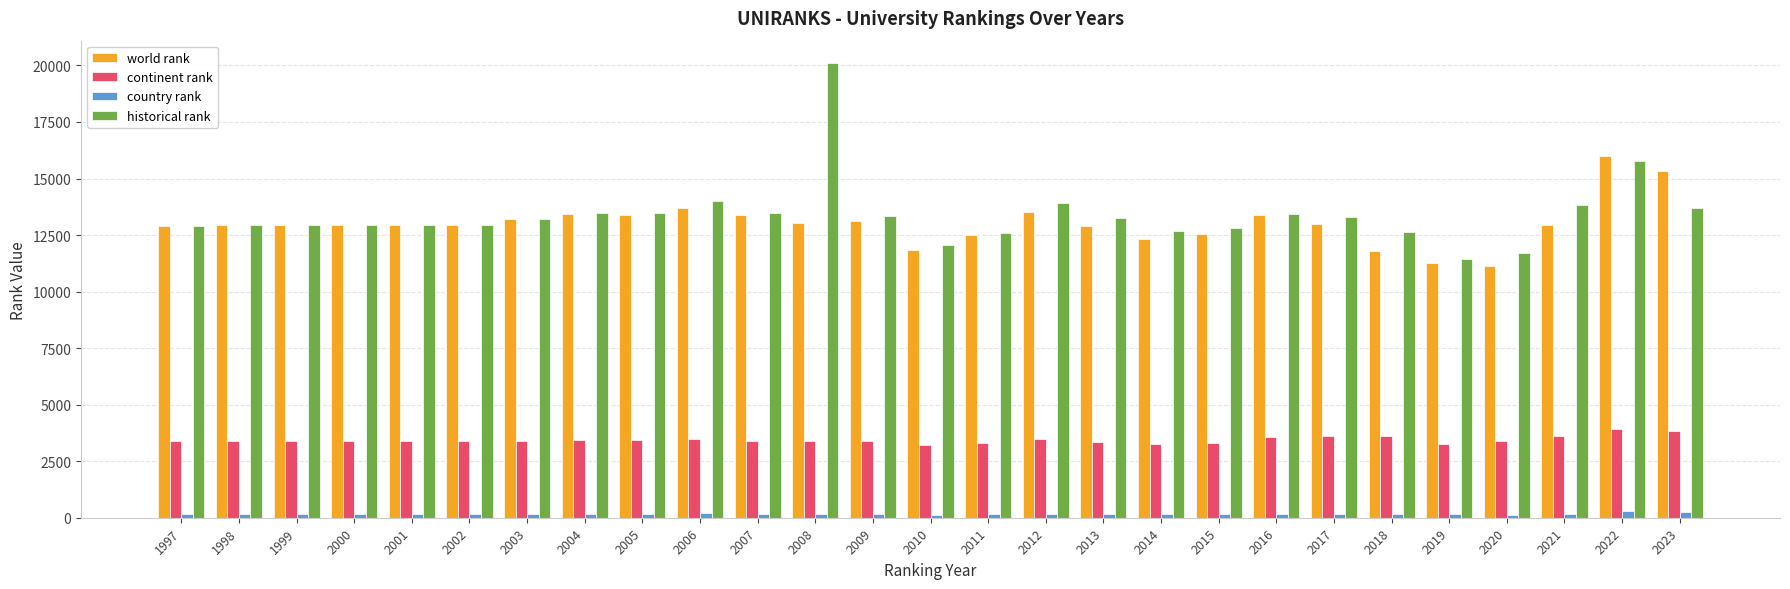

Which series has the widest spread of values?

historical rank